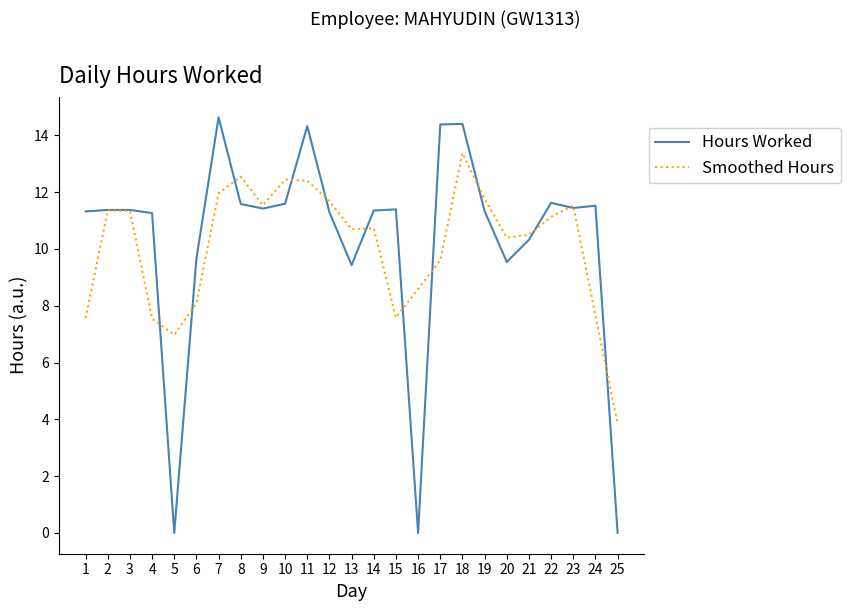

Read the Smoothed Hours value at 22.

11.1